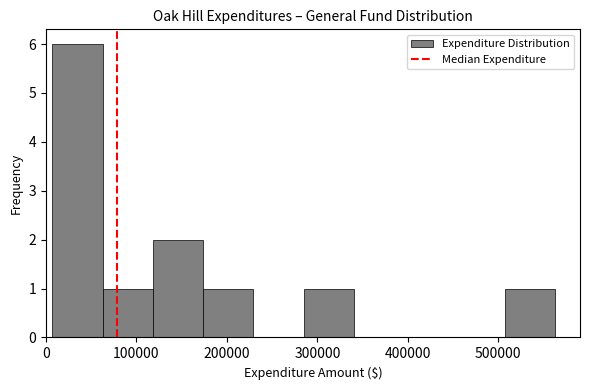

Over which range of the x-axis is the bar tallest?

10000 to 60000